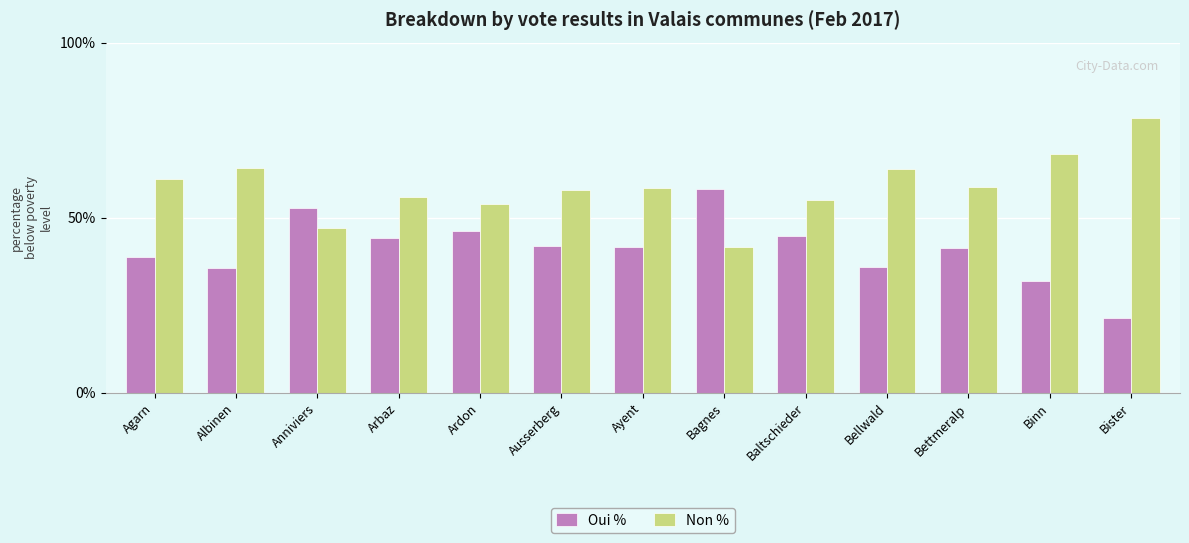

Are the bars grouped side by side (vs. stacked)?

Yes